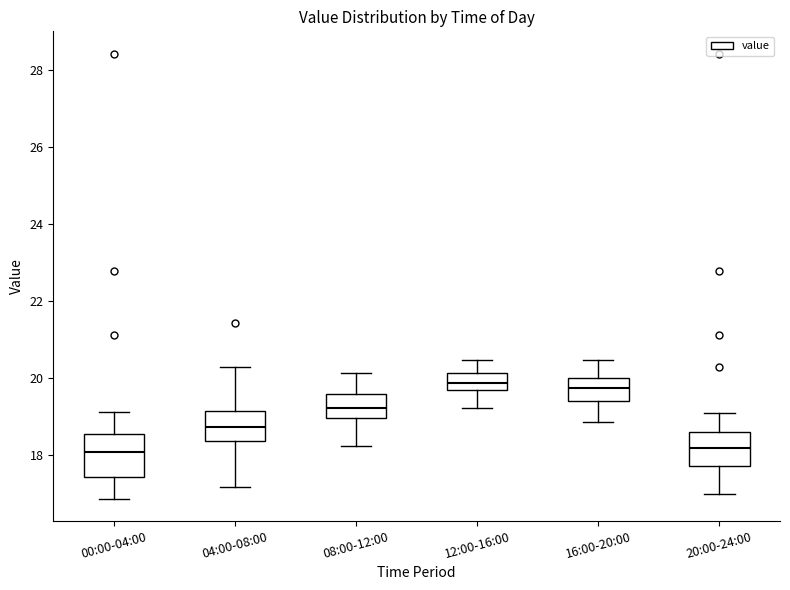

Reading left to right, transcribe this box plot: for each box, give where its median line is, the range the box spans, and where its two whiskers end, as read against the y-axis. The values are not printed on the chart, so give them approximately, as read against the axis.

00:00-04:00: median 18.0, box 17.4 to 18.6, whiskers 16.8 to 19.2
04:00-08:00: median 18.8, box 18.4 to 19.2, whiskers 17.2 to 20.4
08:00-12:00: median 19.2, box 19.0 to 19.6, whiskers 18.2 to 20.2
12:00-16:00: median 19.8, box 19.6 to 20.2, whiskers 19.2 to 20.4
16:00-20:00: median 19.8, box 19.4 to 20.0, whiskers 18.8 to 20.4
20:00-24:00: median 18.2, box 17.8 to 18.6, whiskers 17.0 to 19.2